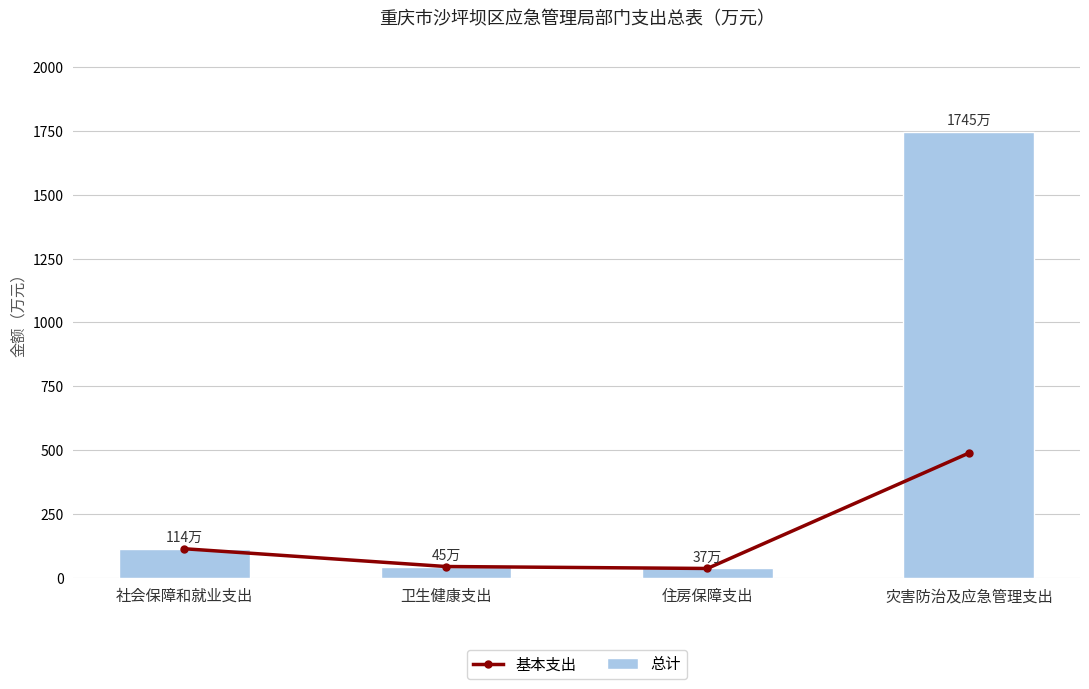

What is the value of the 基本支出 bar at the 1st from the left?

114.2